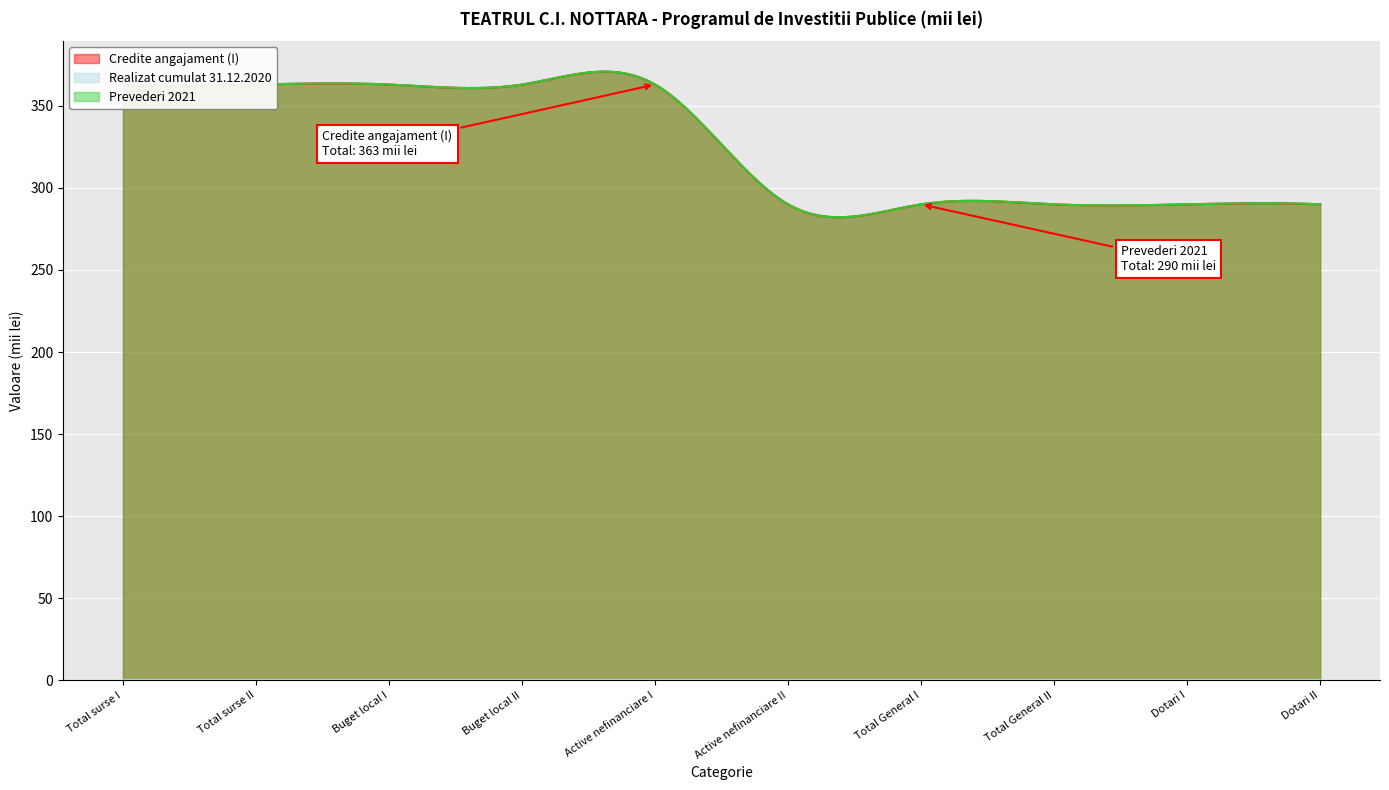

True or false: Prevederi 2021 and Credite angajament (I) cross at least once.

False